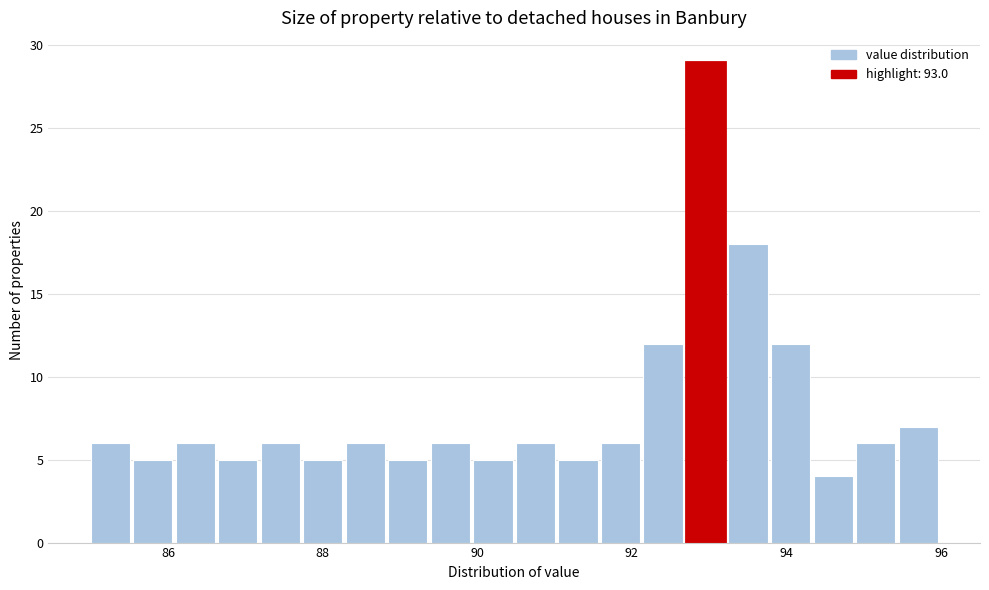

Read against the x-axis, roughly where is the centre of the tallest bar?

93.0